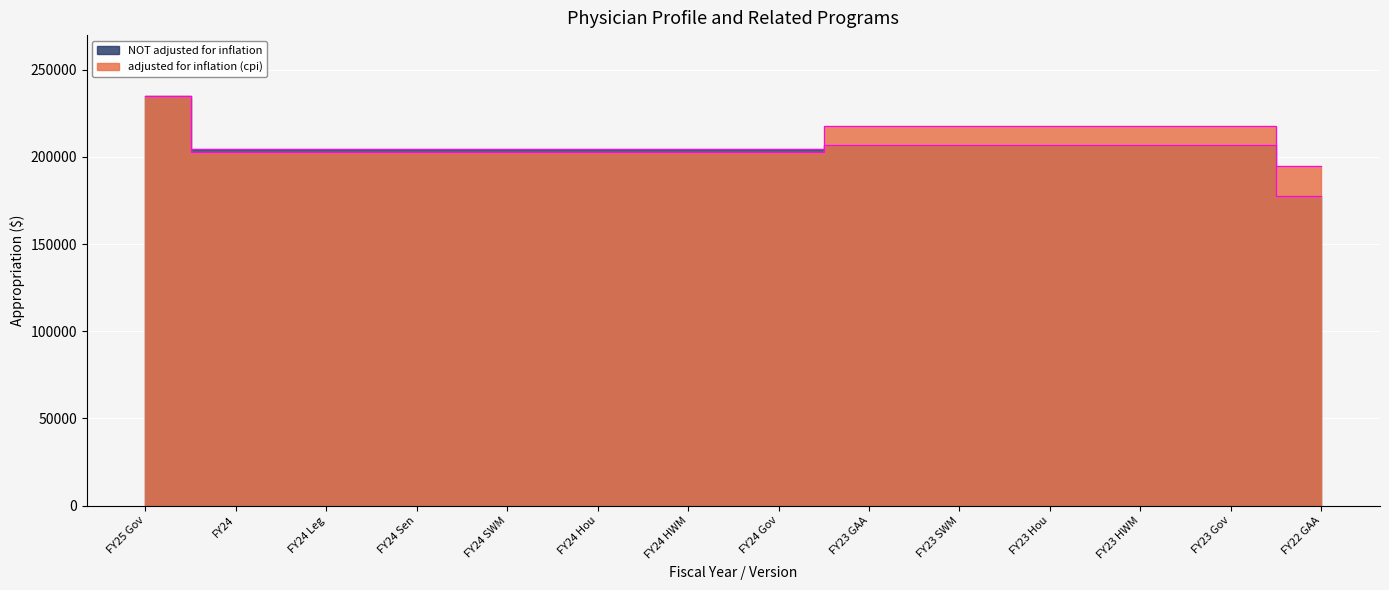

What is the difference between the NOT adjusted for inflation values at FY23 HWM and FY24 HWM?

2026